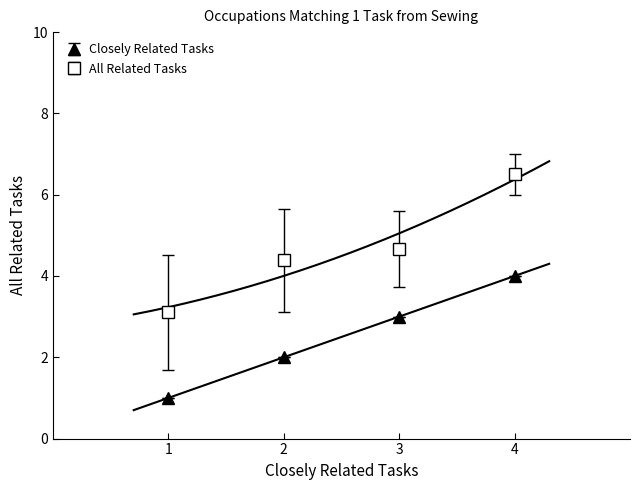

What is the average value of the All Related Tasks series?

4.7